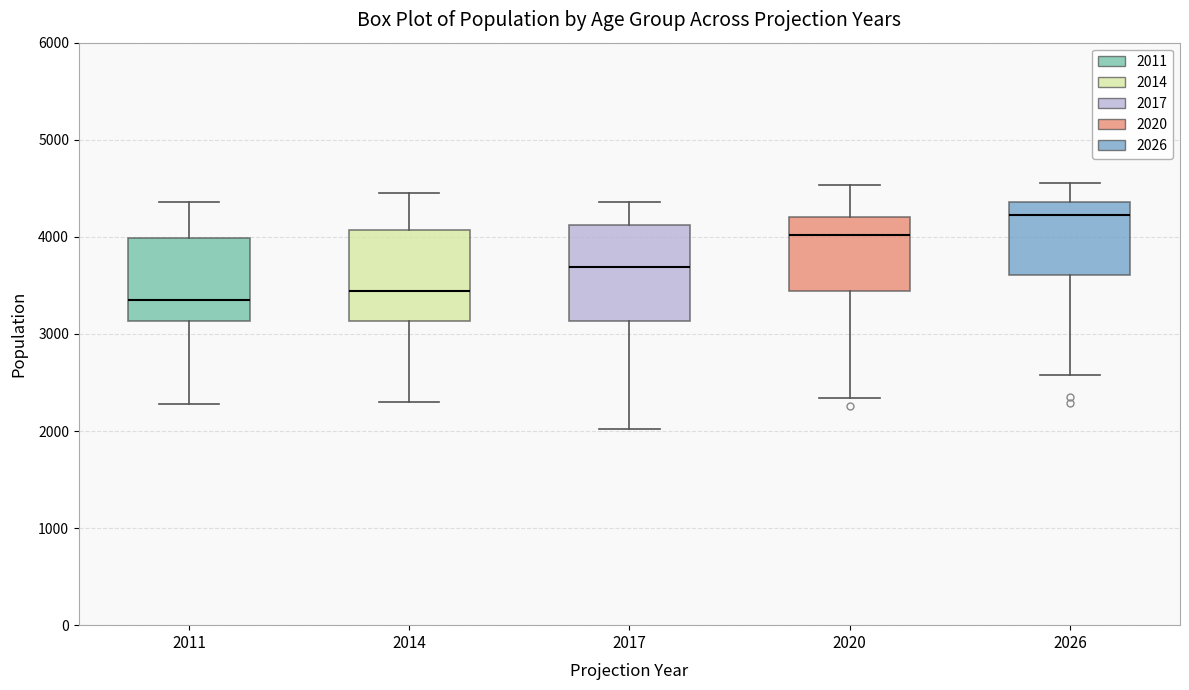

Which box has the highest median line?

2026